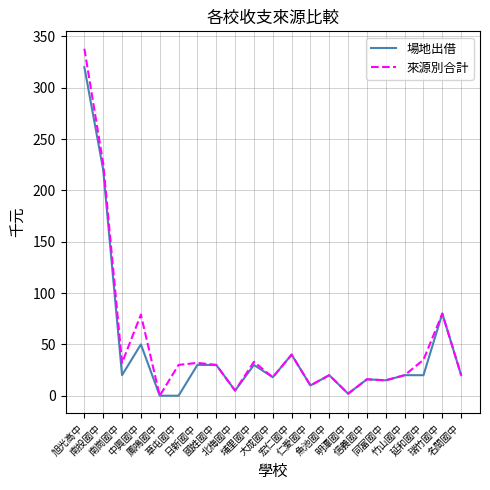

List the series in order of their overall mean, lowest first.

場地出借, 來源別合計